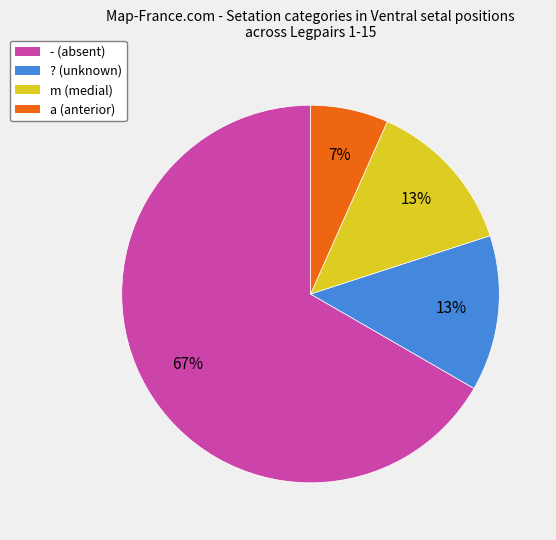

Does - account for over 50% of the chart?

Yes